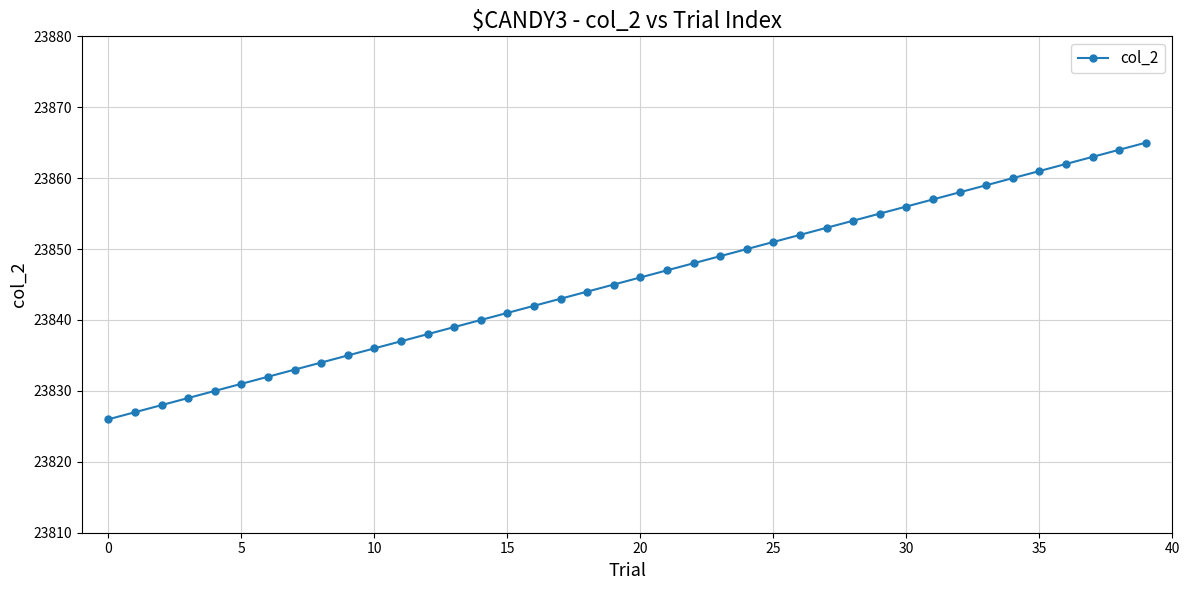

What is the value of the 21st point from the left?

23846